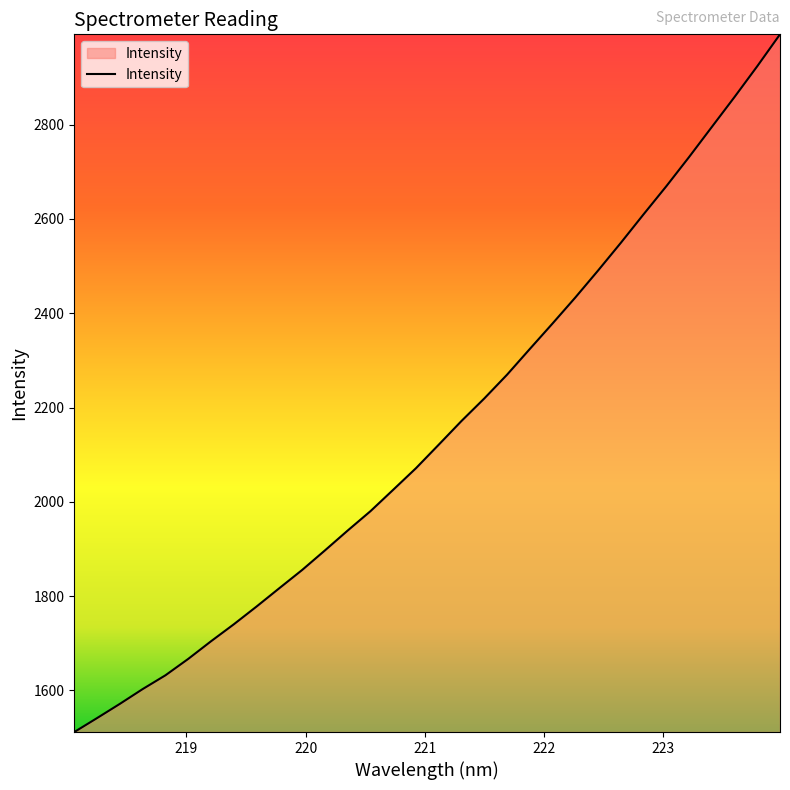

Reading left to right, extract all data points from this chart.

1511.6	1541.2	1571.4	1602.7	1632.0	1666.8	1704.2	1740.2	1777.9	1816.8	1855.4	1896.9	1939.0	1980.1	2025.6	2071.3	2121.2	2171.5	2219.2	2269.6	2324.2	2378.3	2433.3	2490.5	2549.3	2609.8	2669.4	2731.3	2795.0	2858.7	2924.0	2991.6